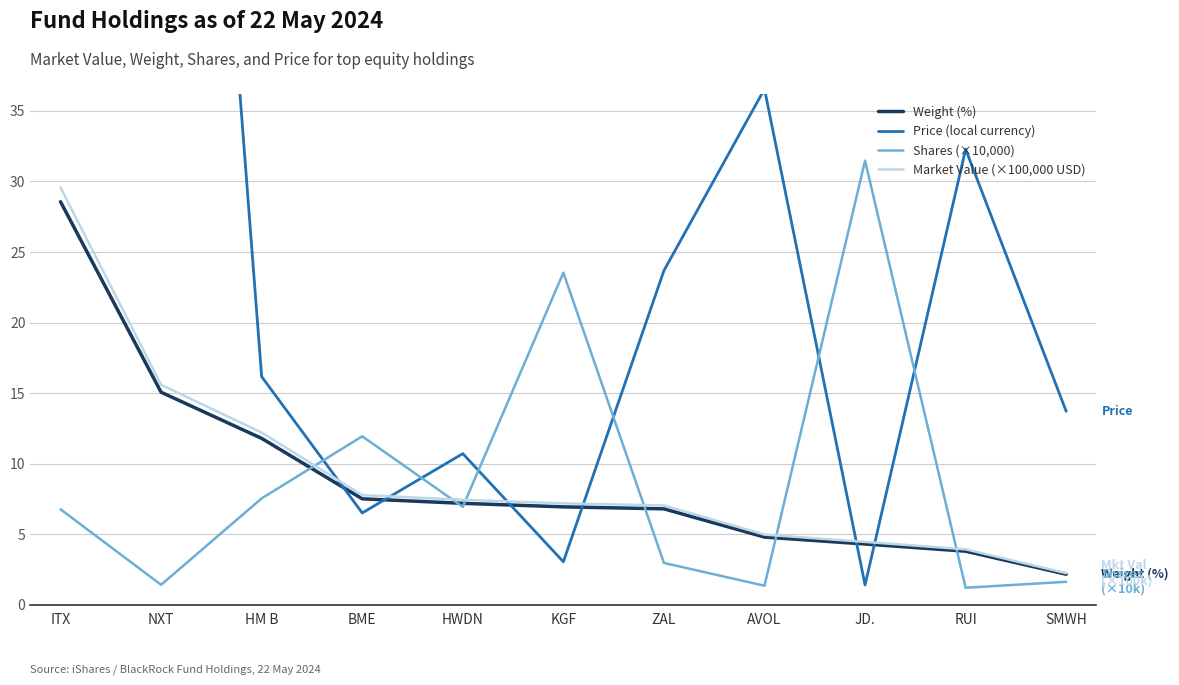

What is the difference between the maximum and second lowest values in the Market Value (×100,000 USD) series?

25.6